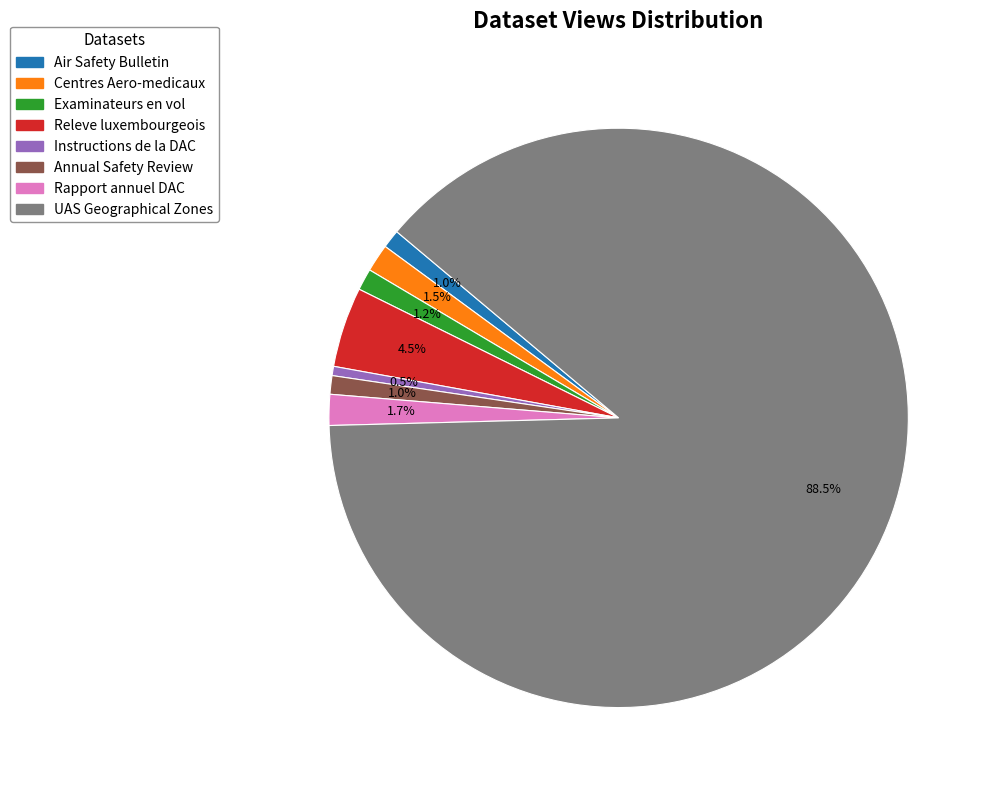

What percentage is the Examinateurs en vol slice, to the nearest percent?

1%